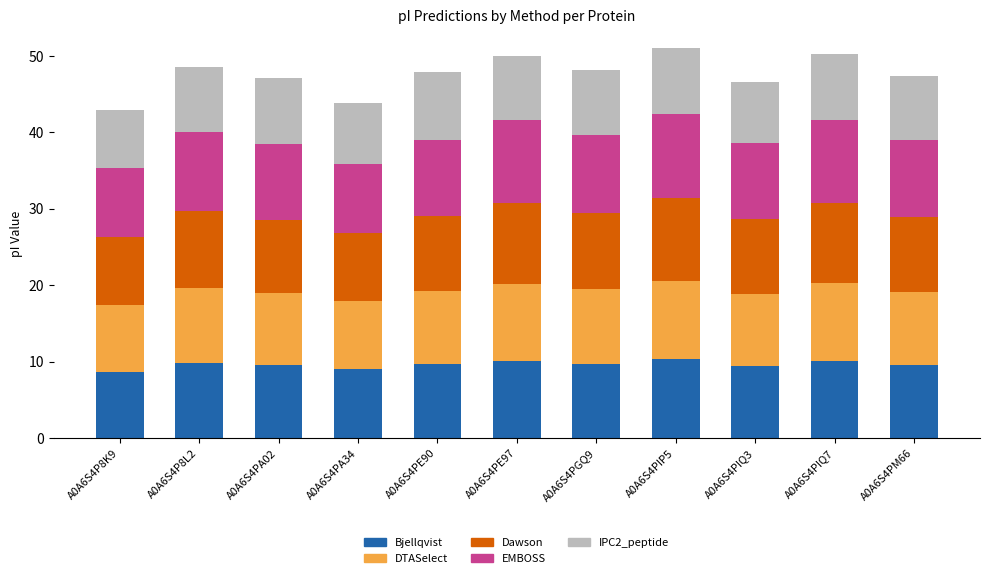

What is the difference between the maximum and second lowest values in the Bjellqvist series?

1.2